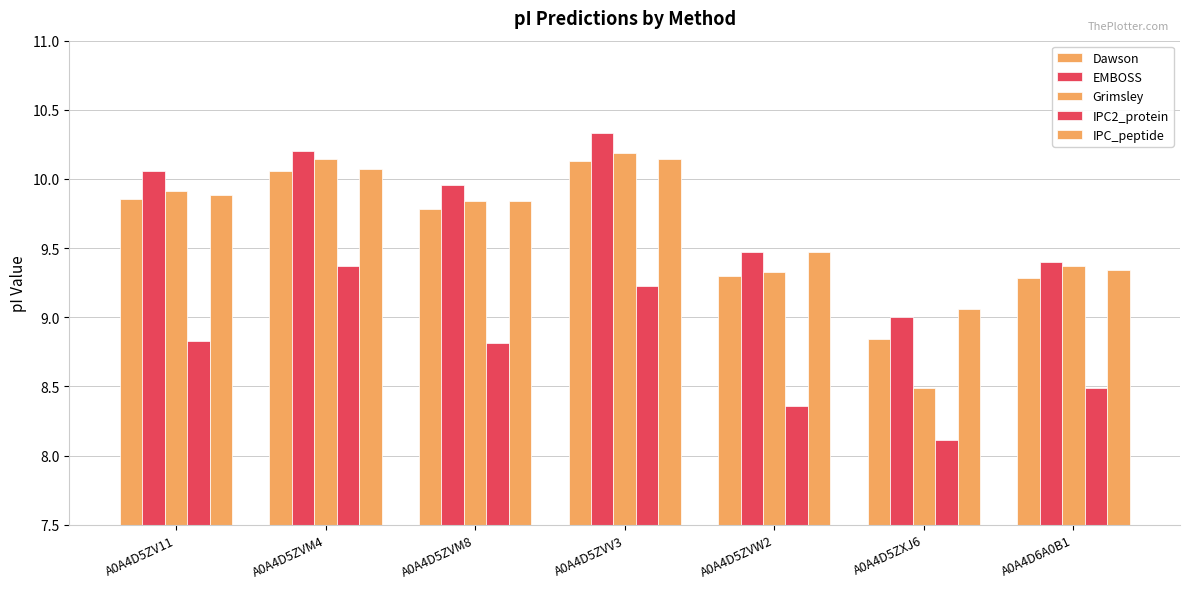

How many groups of bars are there?

7